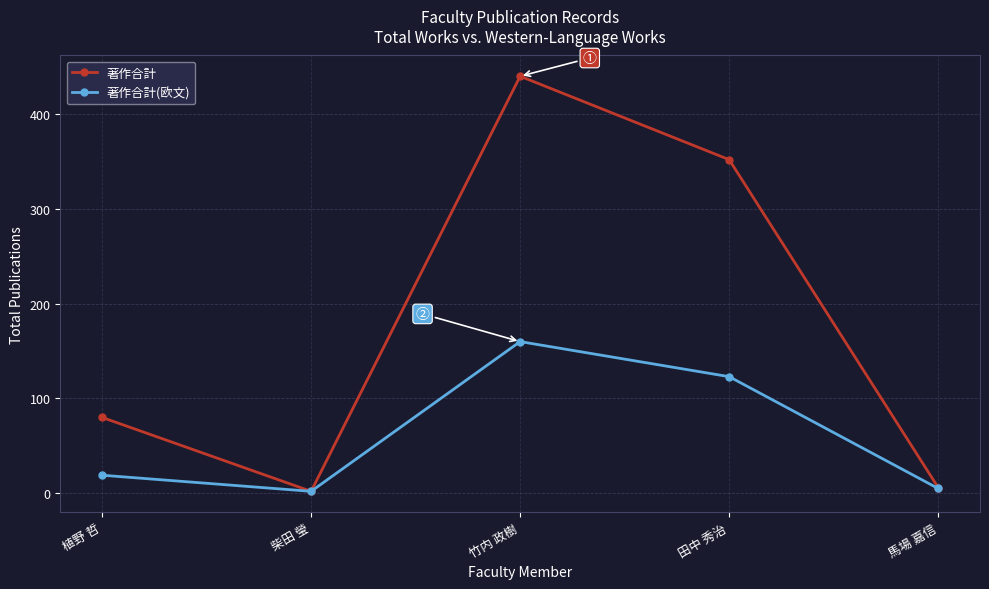

True or false: 著作合計(欧文) has more than 2 points higher than both neighbors.

False